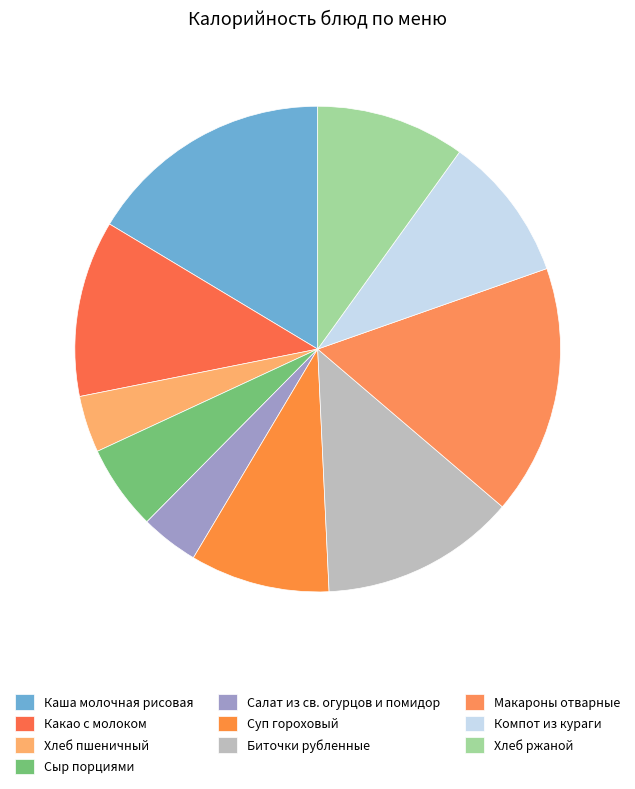

Count the number of slices in the pie.

10